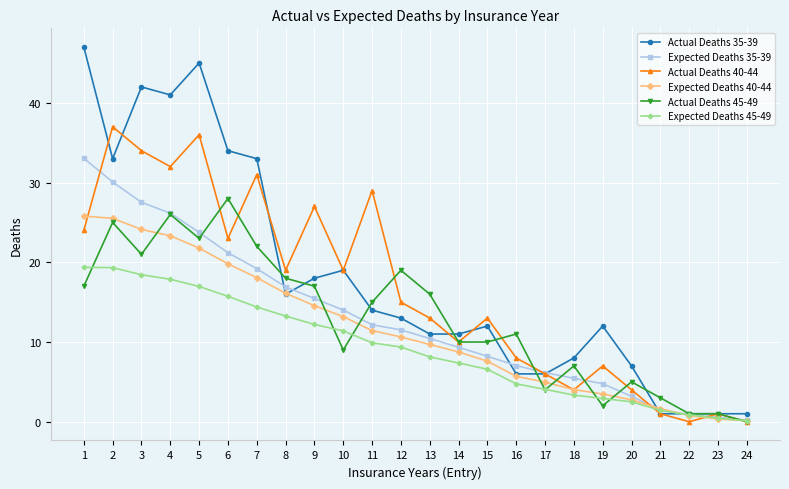

How many data points does each series have?

24